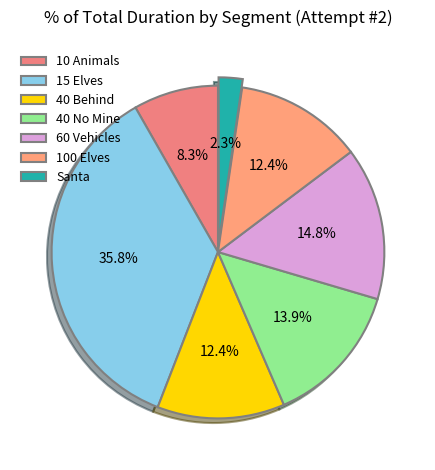

What percentage is the 60 Vehicles slice, to the nearest percent?

15%